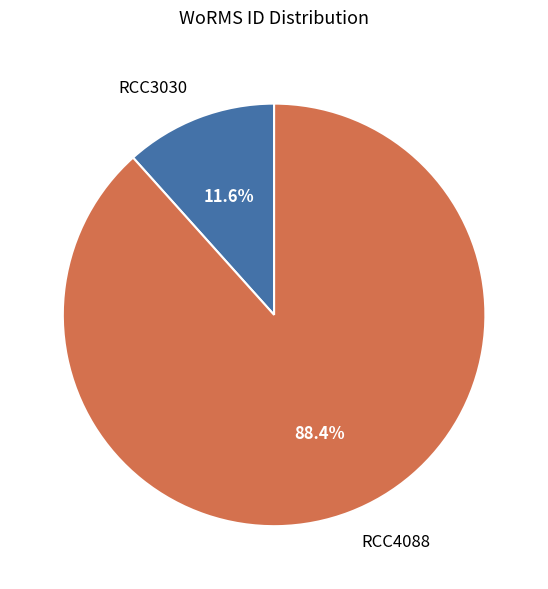

Approximately how many times larger is the value at RCC4088 compared to RCC3030?

7.6